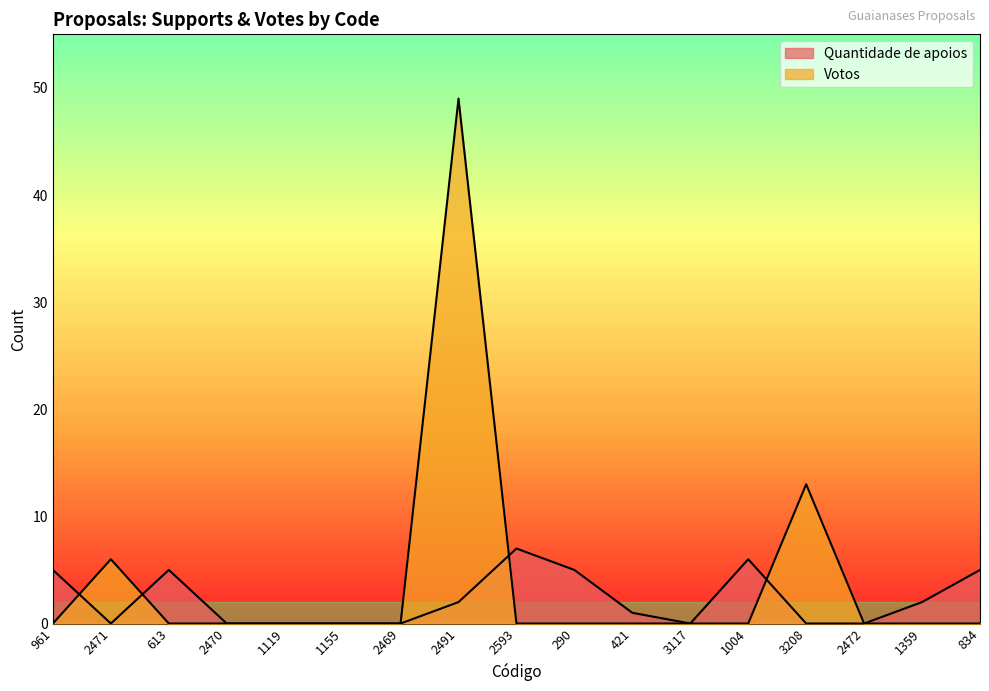

What is the label of the 9th point from the right?

2593